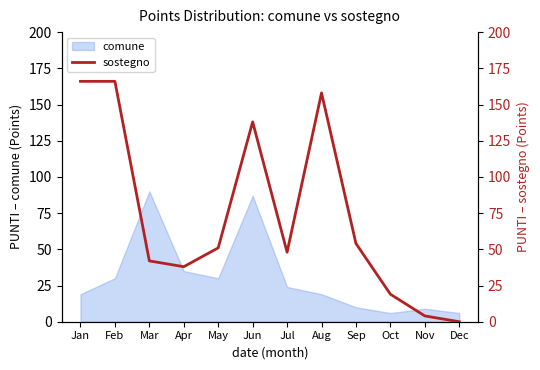

True or false: there are more than 0 points higher than both neighbors.

True